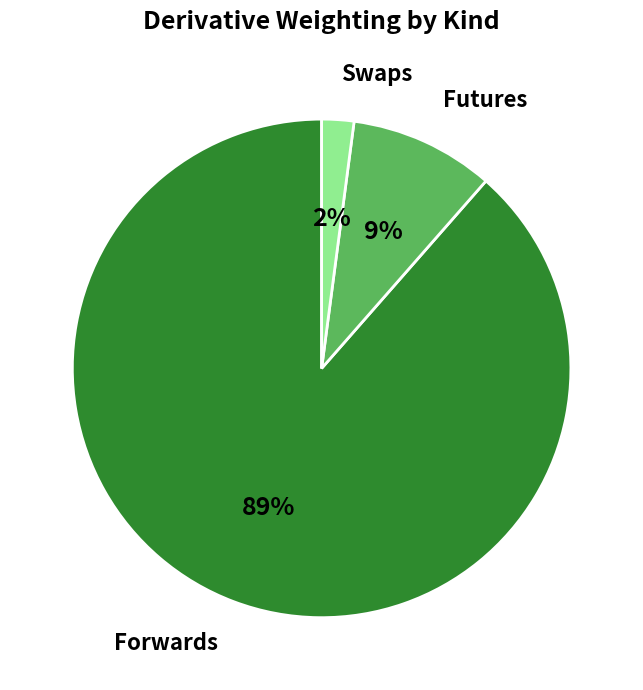

To the nearest percent, what portion does Swaps represent?

2%